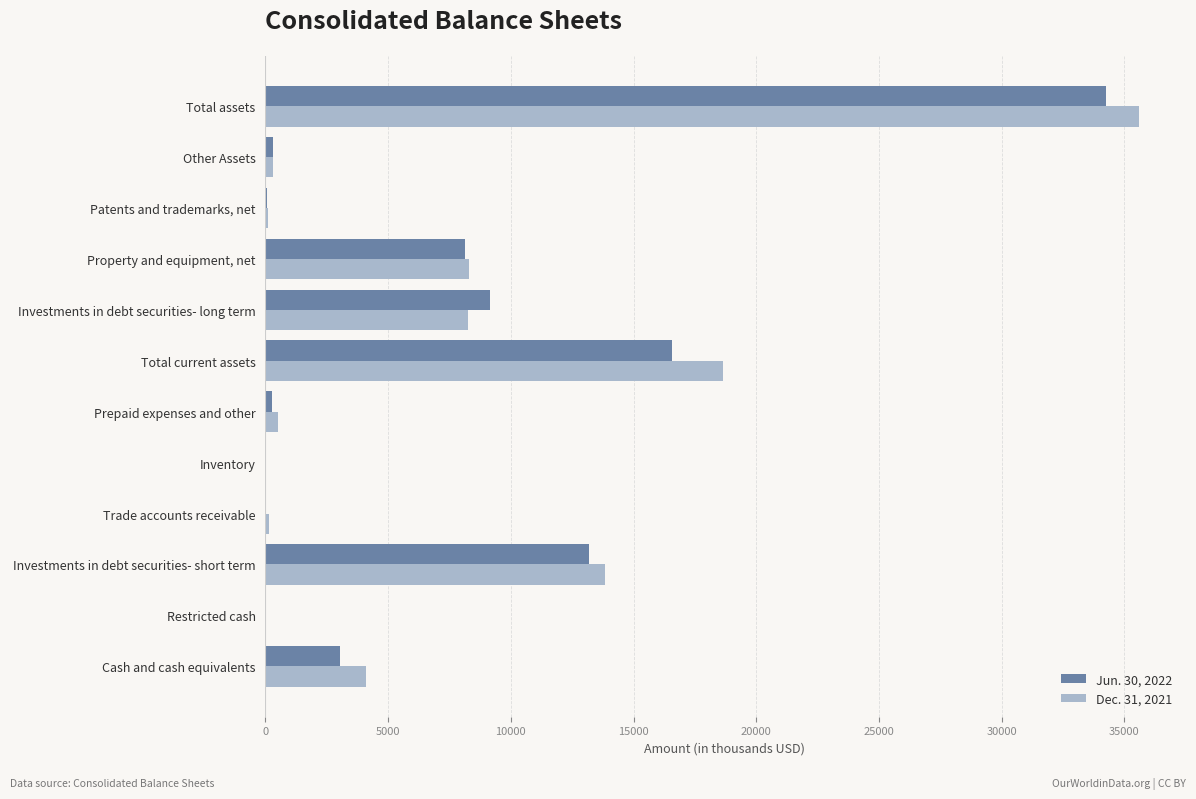

Which series has the largest range (max minus min)?

Dec. 31, 2021